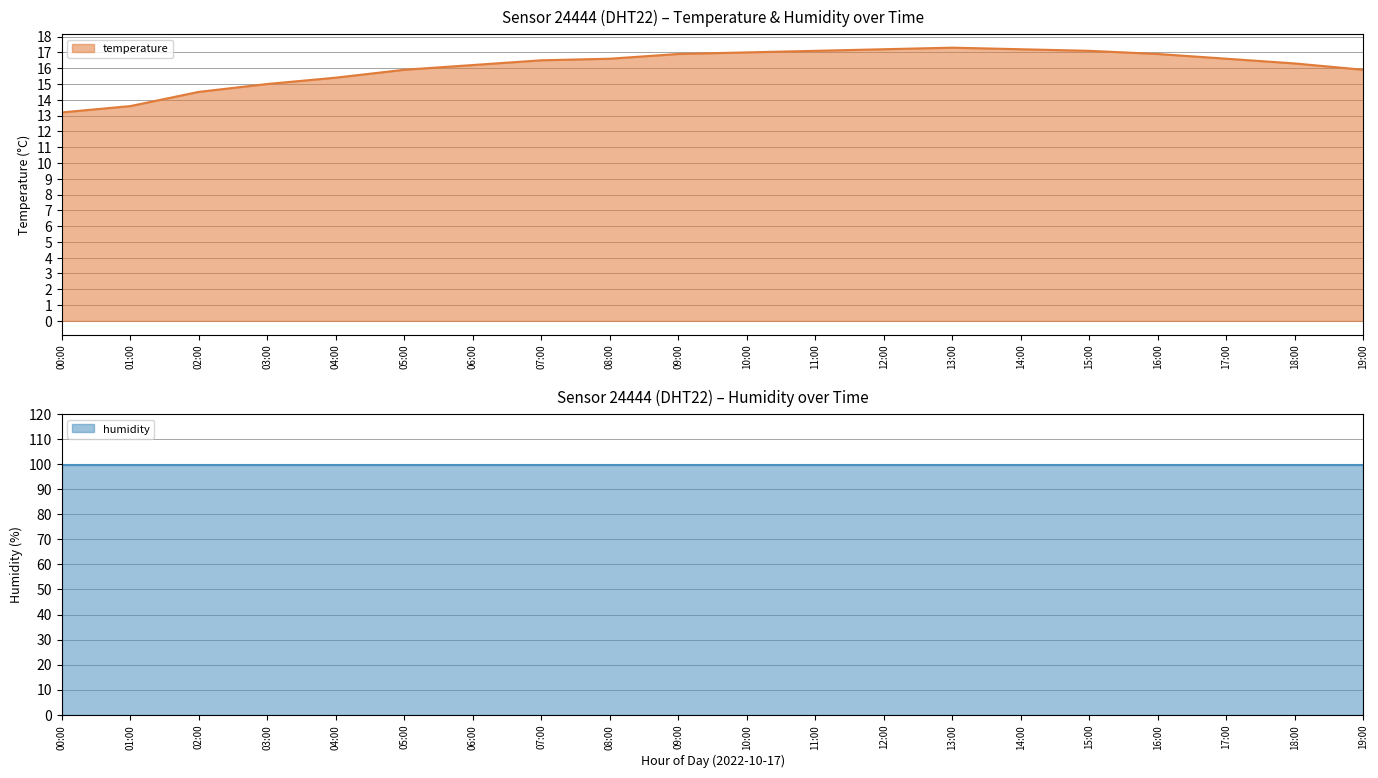

Reading left to right, what are all the values shown in this chart?

13.2	13.6	14.5	15.0	15.4	15.9	16.2	16.5	16.6	16.9	17.0	17.1	17.2	17.3	17.2	17.1	16.9	16.6	16.3	15.9